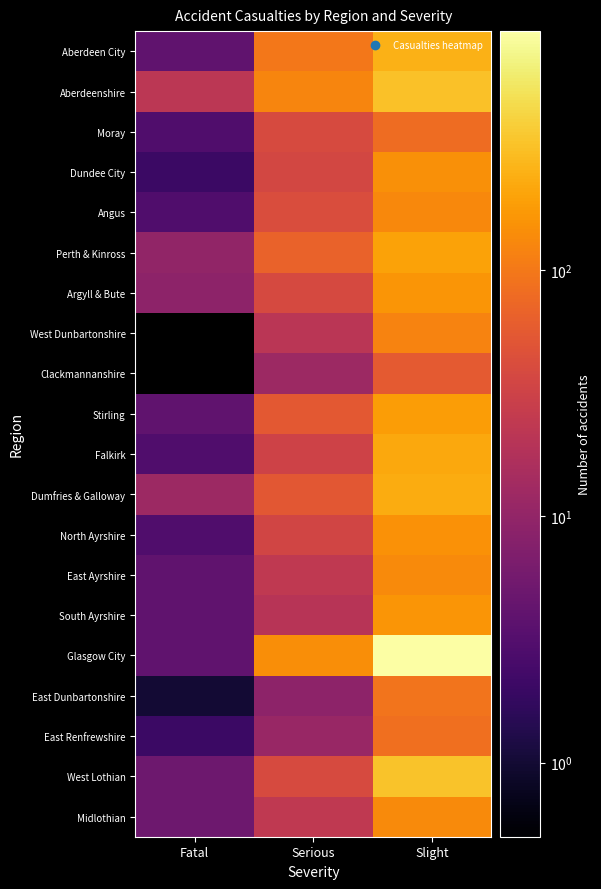

What is the difference between the highest and lowest values at Serious?

134